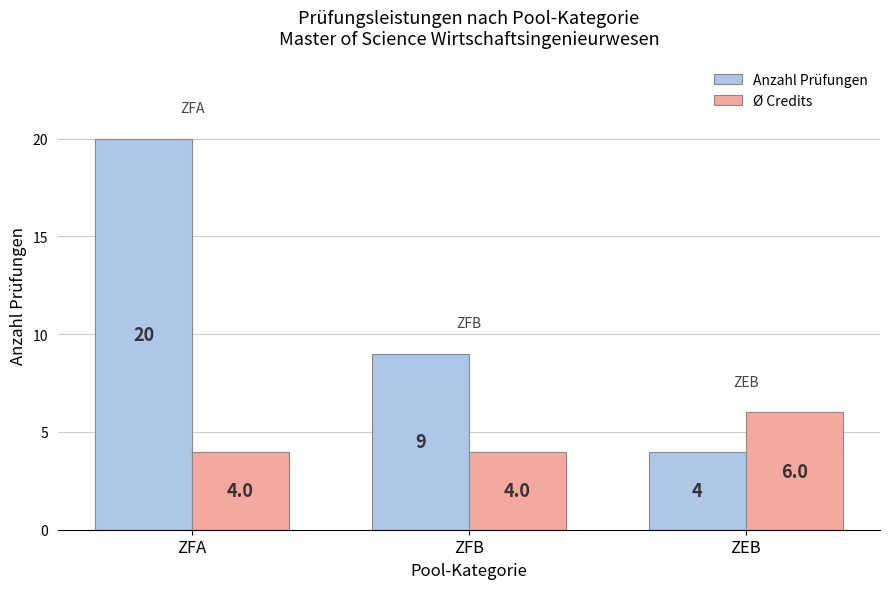

True or false: Anzahl Prüfungen has a value of 9 at ZFB.

True